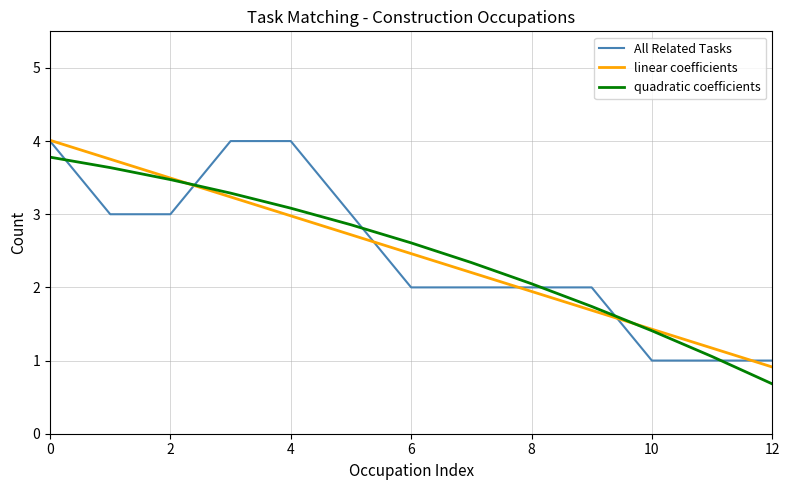

What is the minimum value for linear coefficients?

0.9